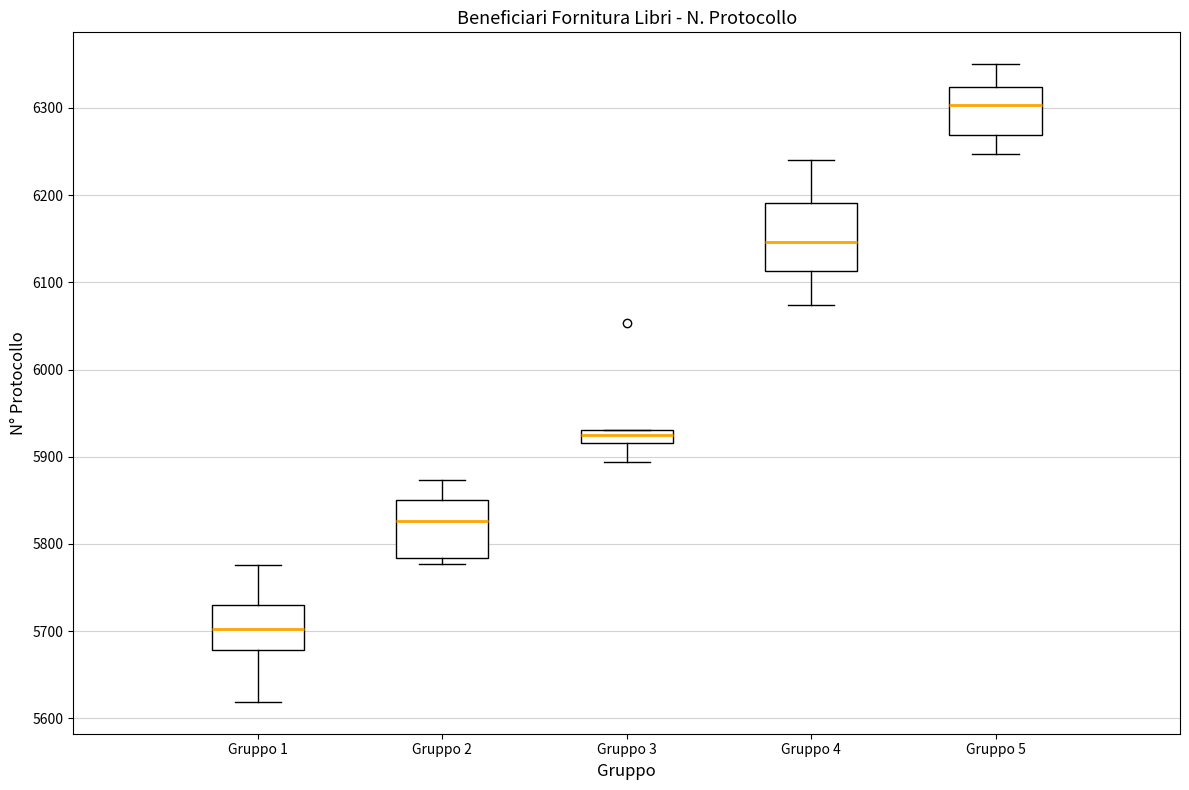

Which box has the highest median line?

Gruppo 5